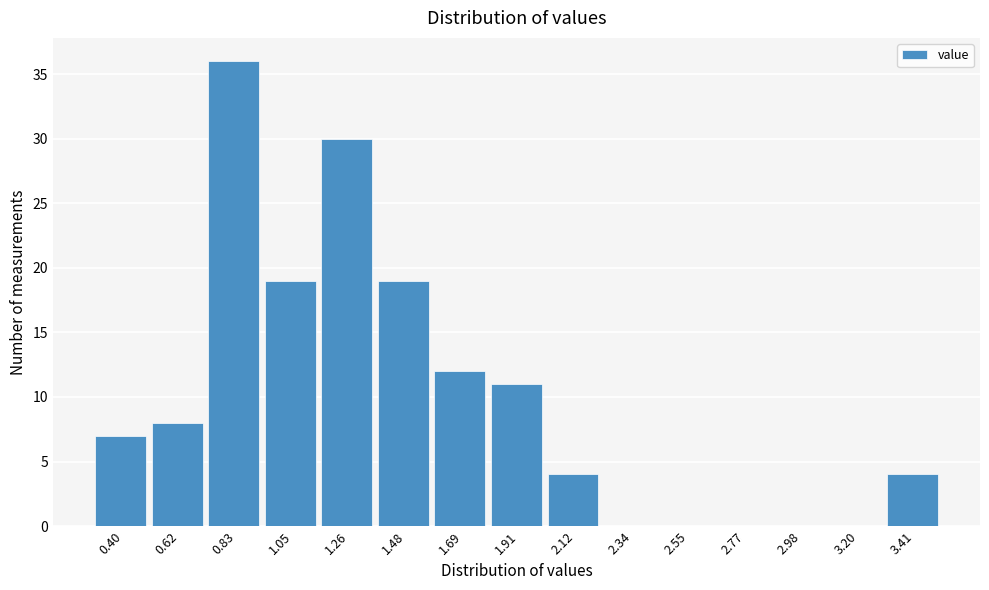

Reading right to left, extract all data points from this chart.

3.41=4	3.20=0	2.98=0	2.77=0	2.55=0	2.34=0	2.12=4	1.91=11	1.69=12	1.48=19	1.26=30	1.05=19	0.83=36	0.62=8	0.40=7